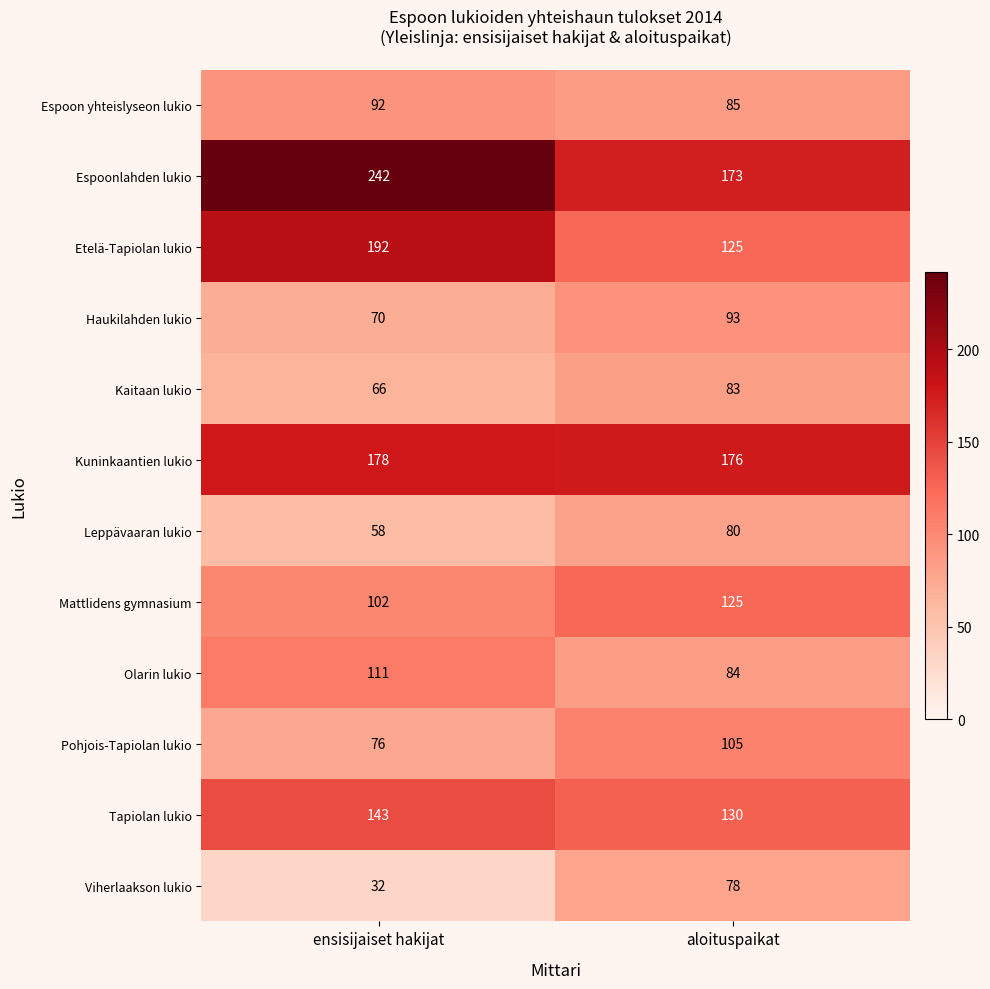

True or false: Kuninkaantien lukio has a value of 269 at aloituspaikat.

False